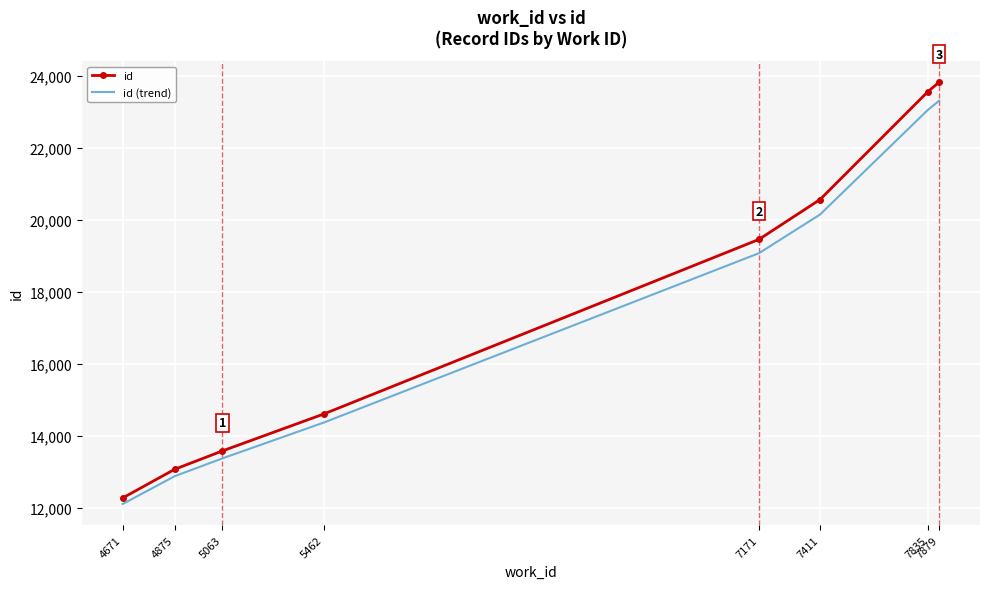

What is the difference between the id (trend) values at 4875 and 7171?

6202.2